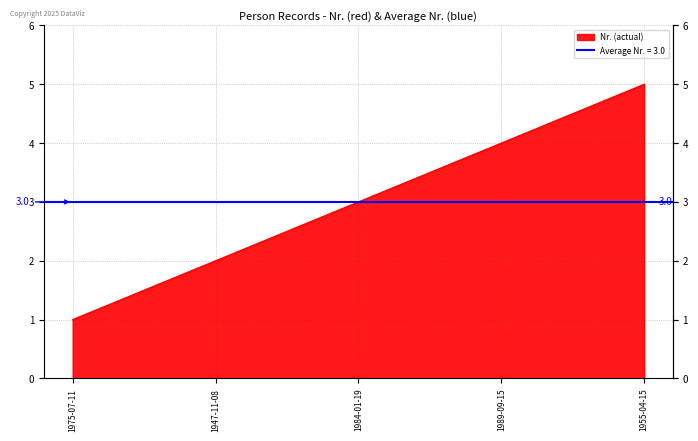

Which category has the lowest value across all series?

1975-07-11